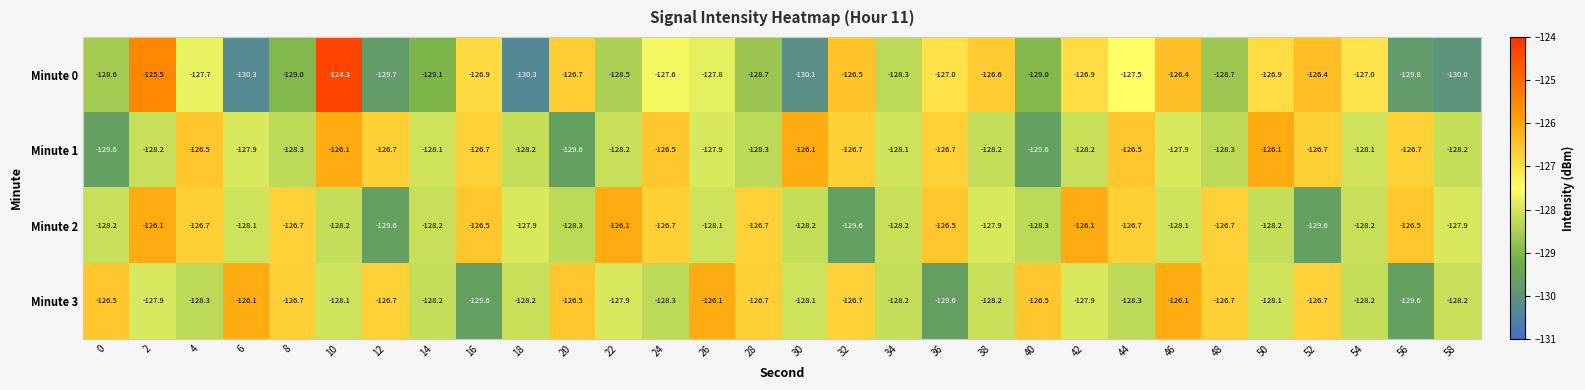

What is the difference between the second highest and second lowest values in the Minute 3 series?

3.5